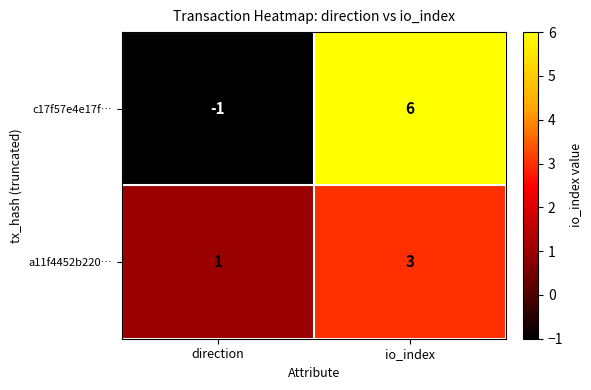

What is the sum of the c17f57e4e17f… values at io_index and direction?

5